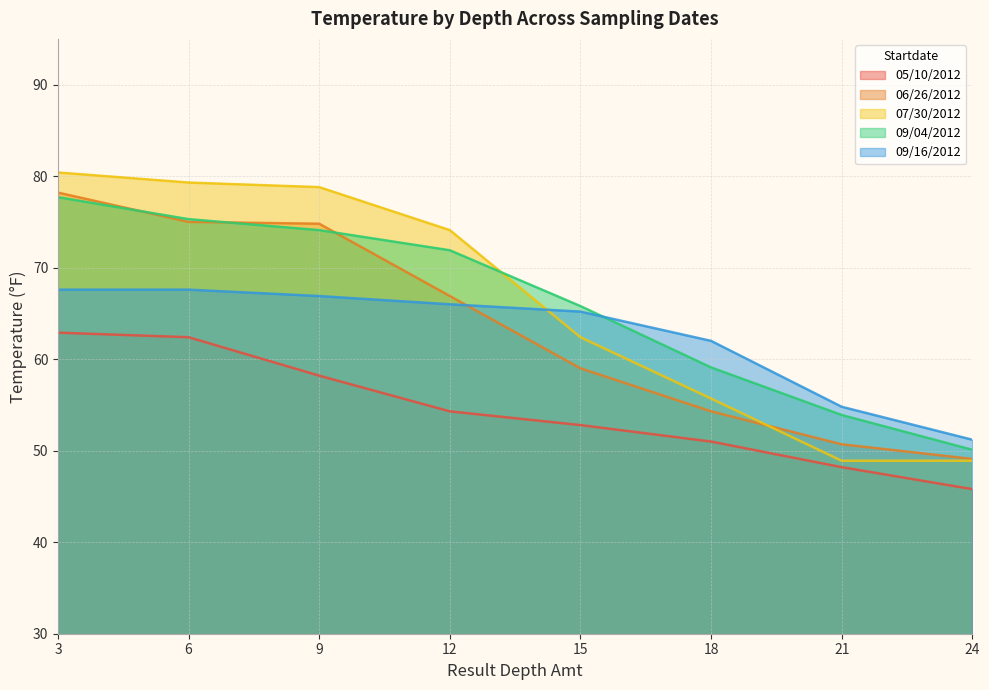

Between which two adjacent categories do 06/26/2012 and 07/30/2012 first intersect?

18 and 21